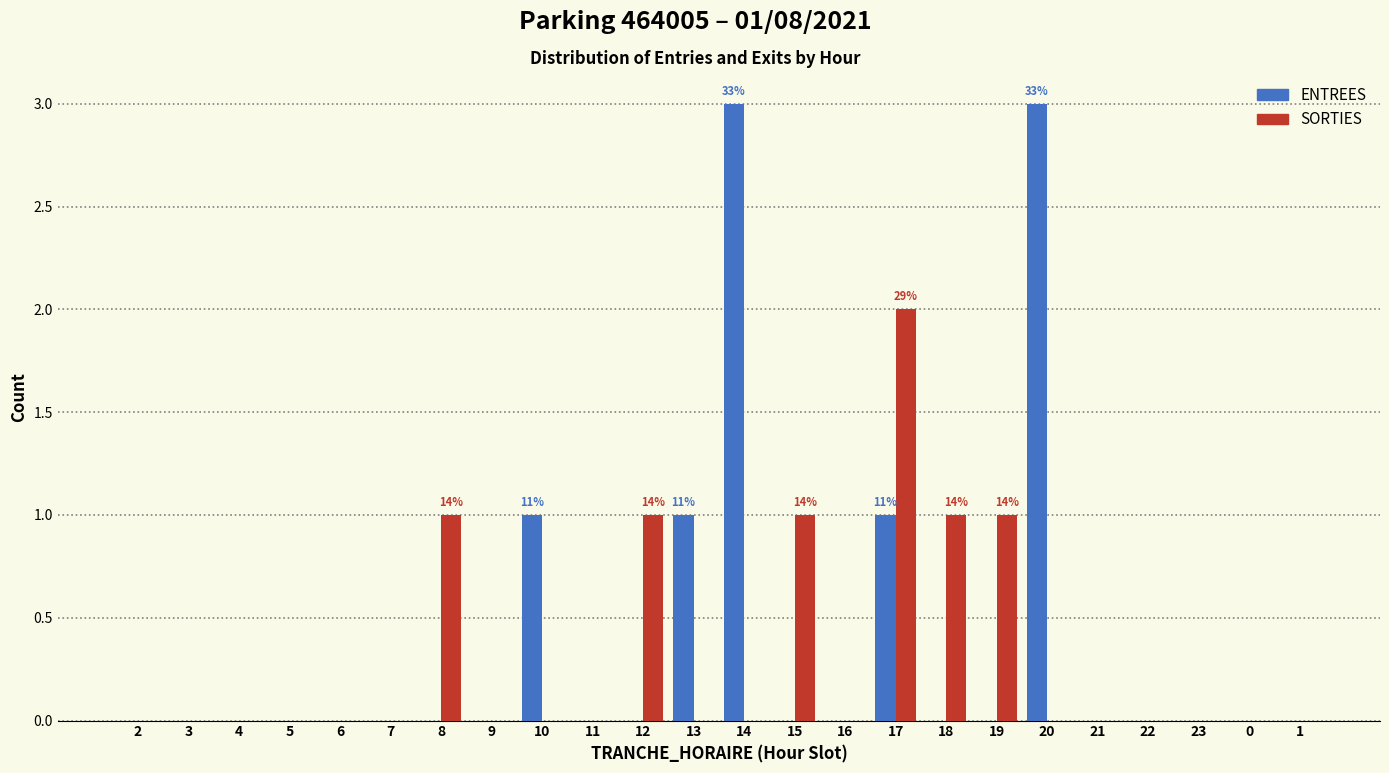

The value of SORTIES at 22 is 0. True or false?

True